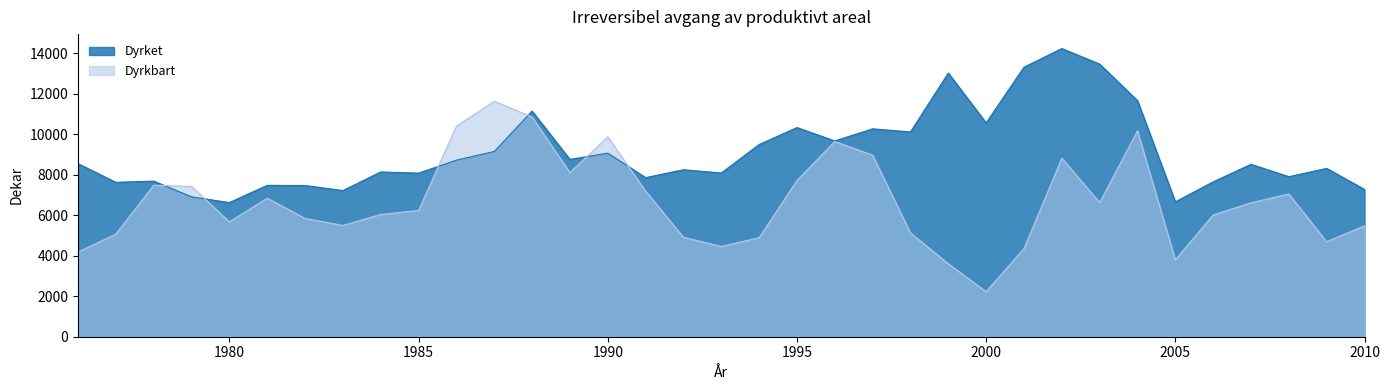

What are all the series names shown in the legend?

Dyrket, Dyrkbart